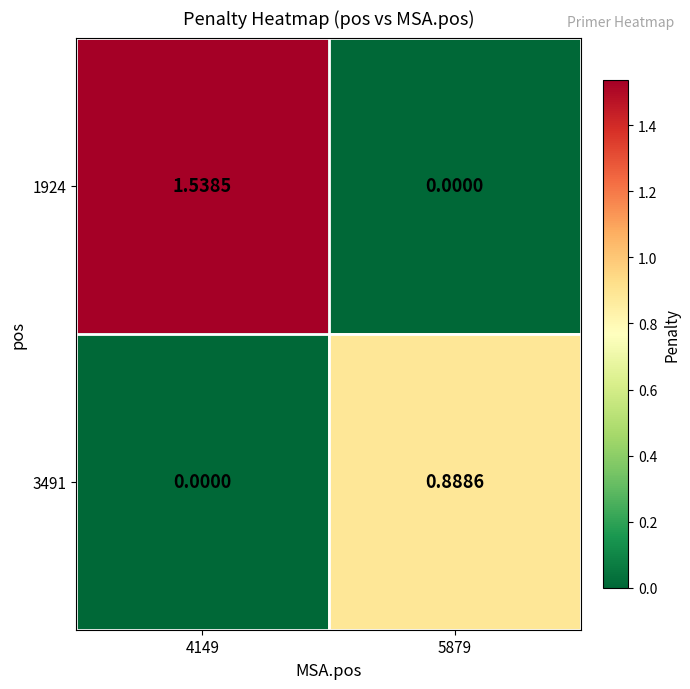

How many categories are shown in the chart?

2